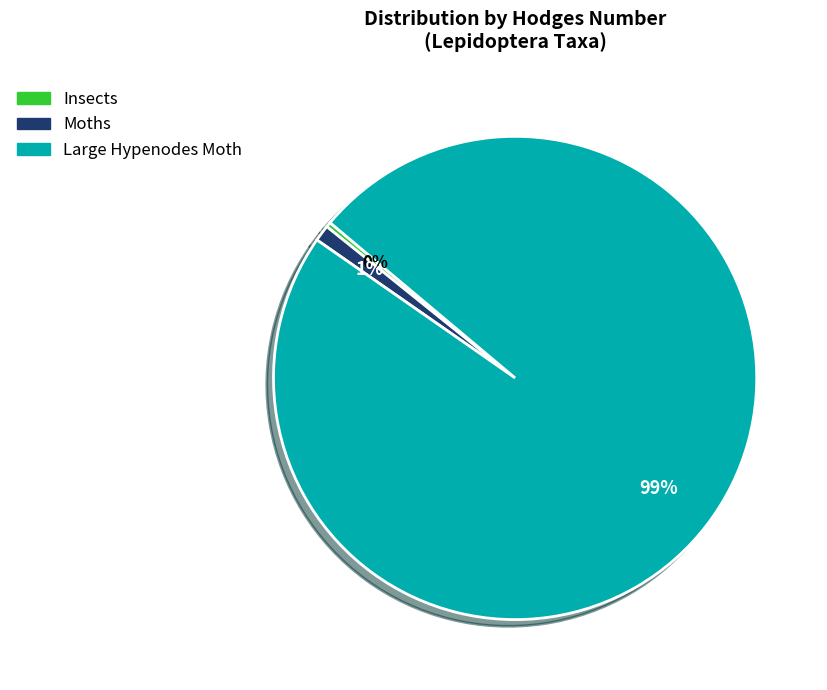

Count the number of slices in the pie.

3